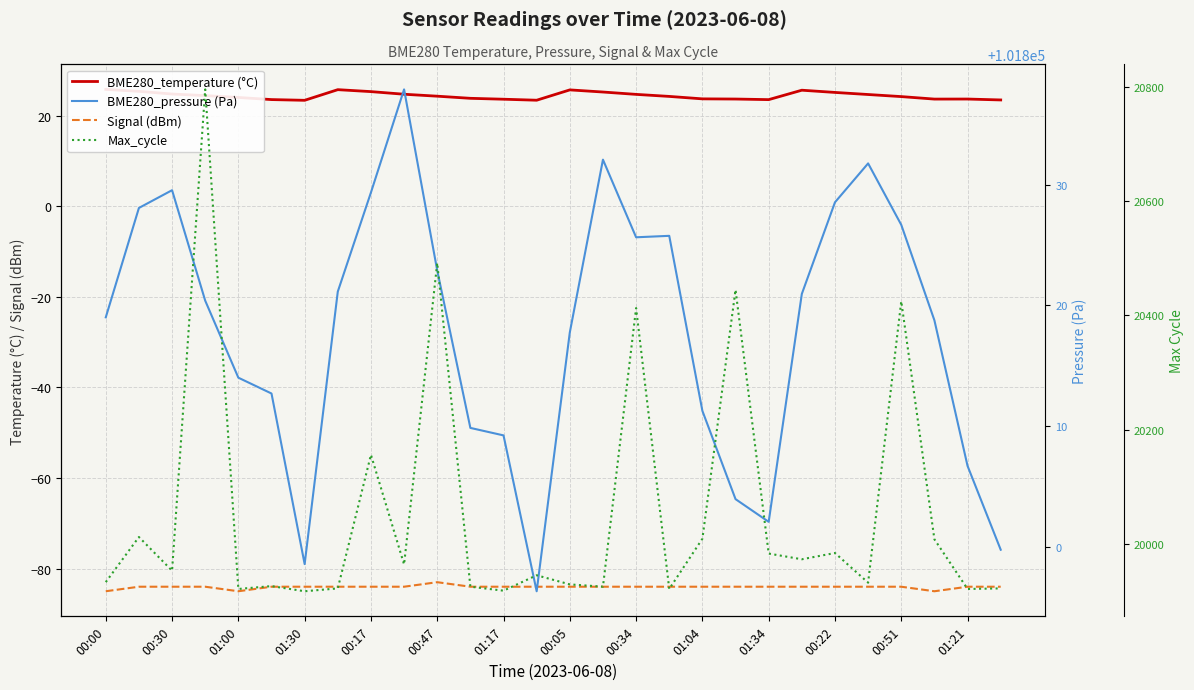

Which series has the largest total across all categories?

BME280_pressure (Pa)